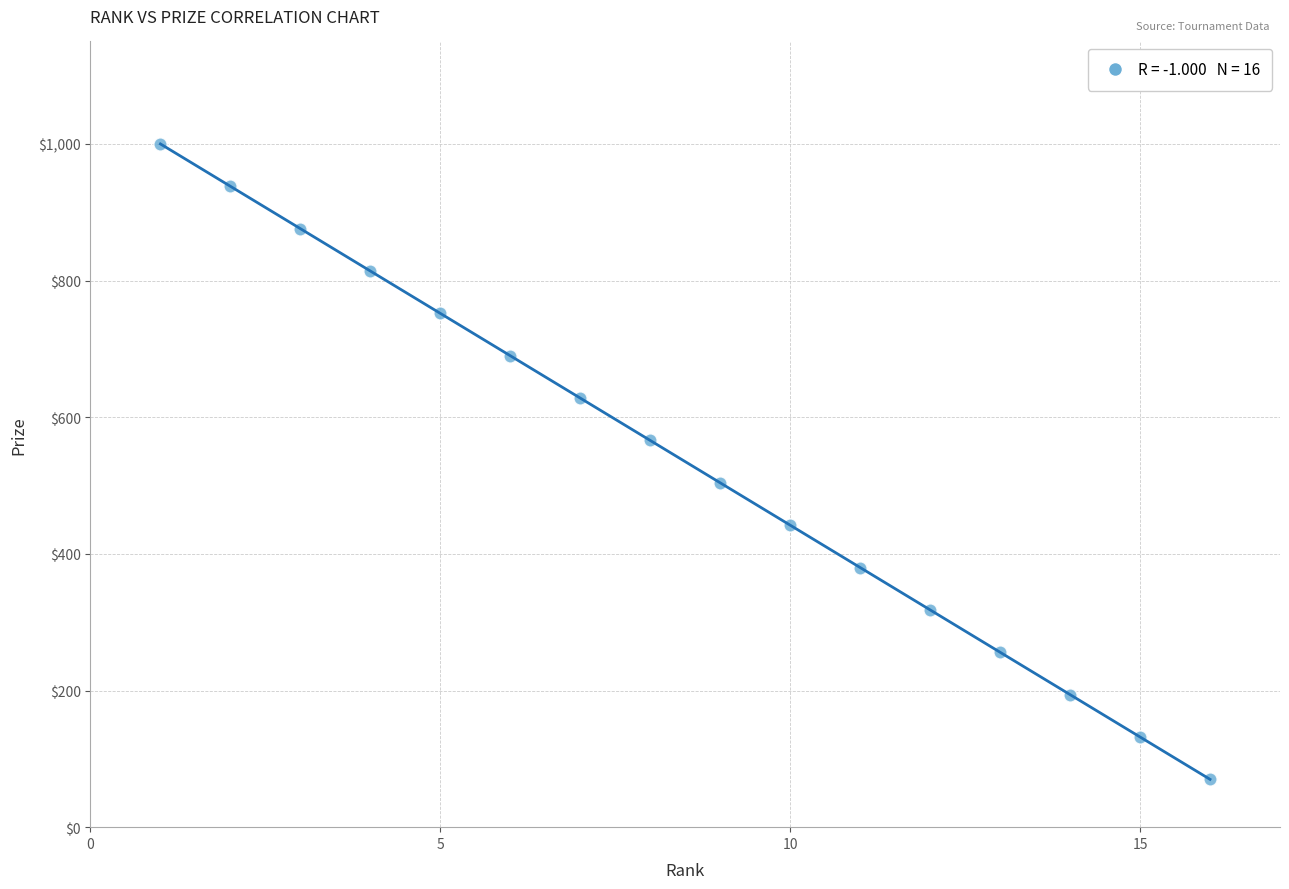

What is the range of Y values (max minus min)?

930